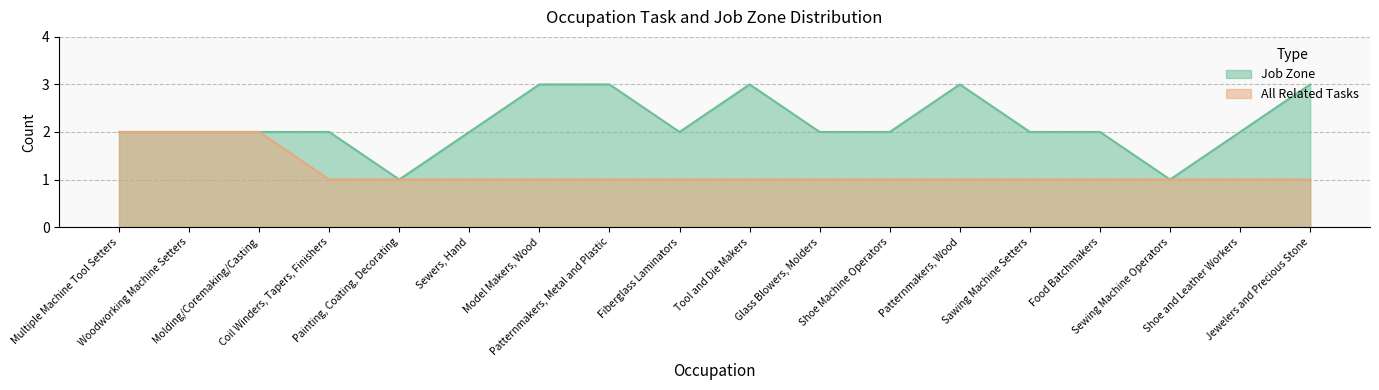

Reading right to left, transcribe all the data shown in this chart.

Job Zone: 3	2	1	2	2	3	2	2	3	2	3	3	2	1	2	2	2	2
All Related Tasks: 1	1	1	1	1	1	1	1	1	1	1	1	1	1	1	2	2	2